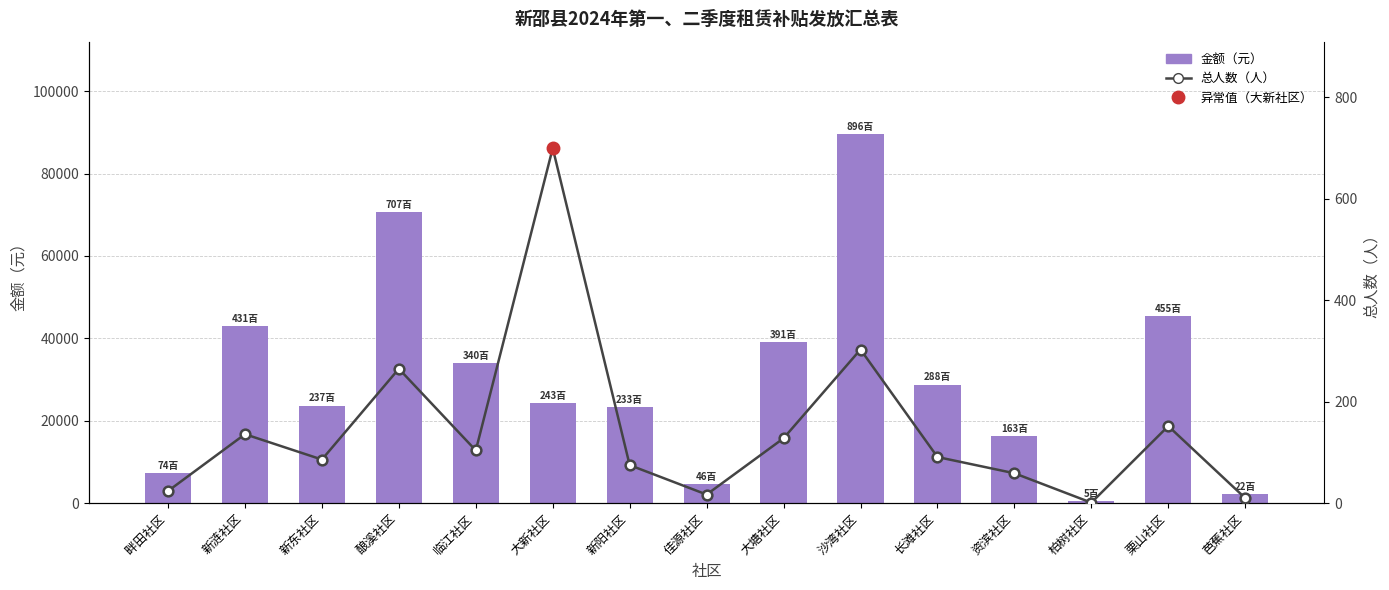

What is the difference between the maximum and second lowest values in the 金额（元） series?

87400